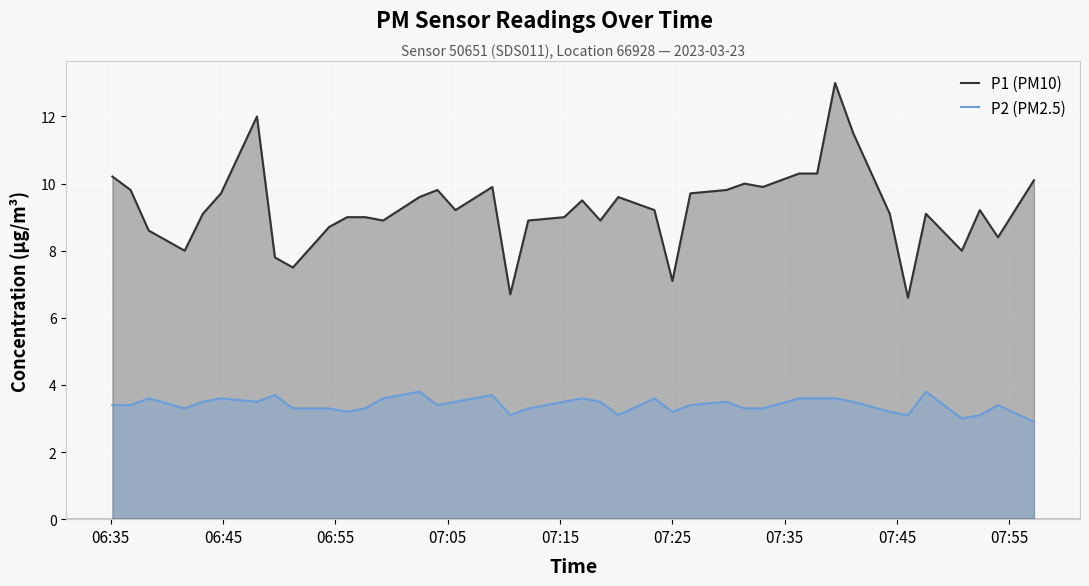

What is the difference between the second highest and second lowest values in the P2 (PM2.5) series?

0.8